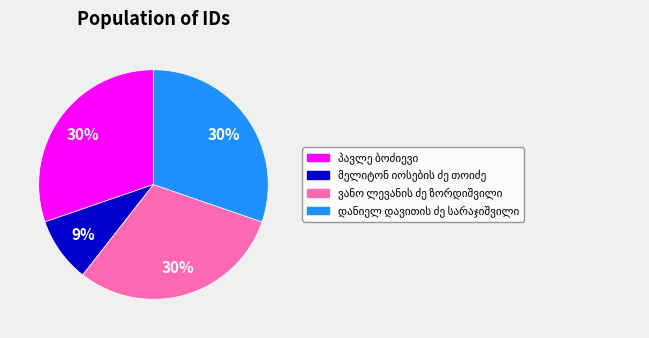

To the nearest percent, what is the difference between the largest and smallest slice percentages?

21%